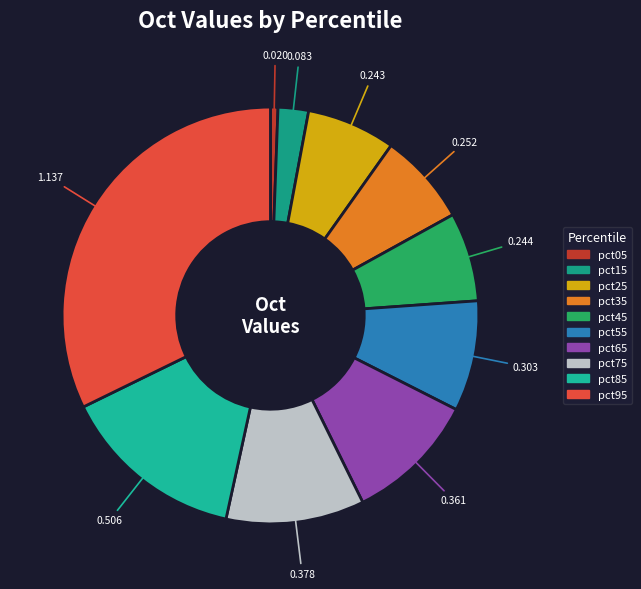

Is it true that pct35 is 1% of the pie?

False